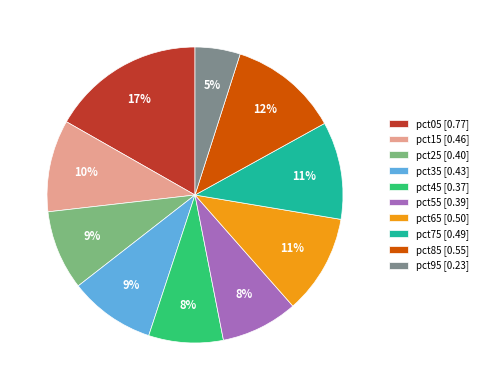

How many segments does this pie chart have?

10